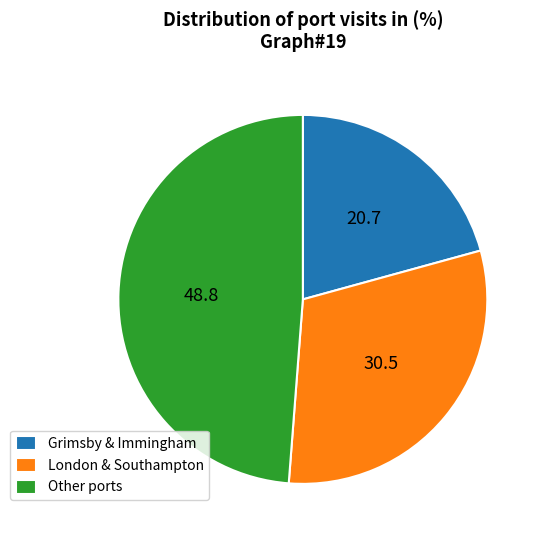

Which has a higher value, London & Southampton or Grimsby & Immingham?

London & Southampton